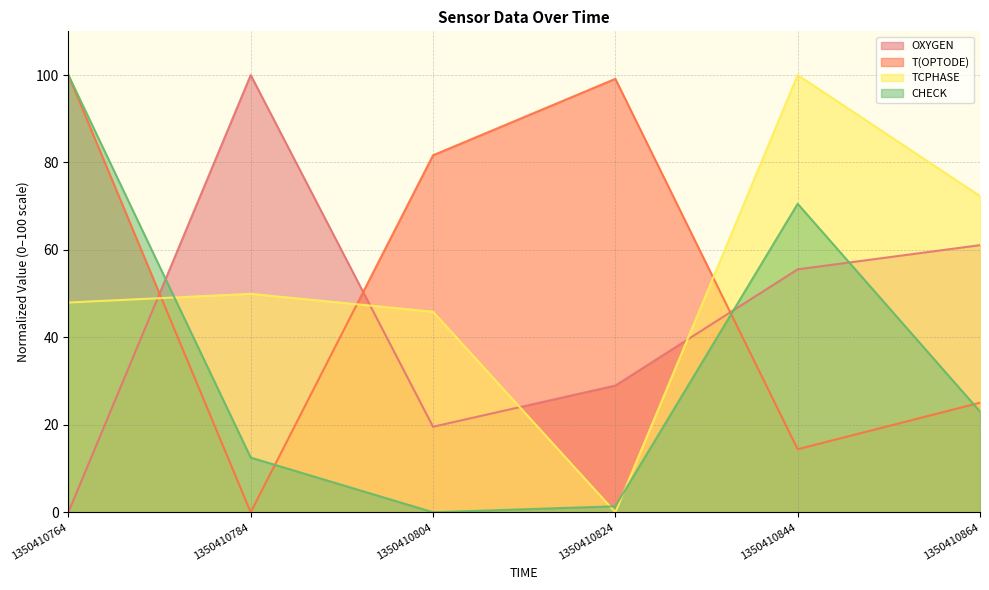

What is the difference between the highest and lowest values at 1350410864?

49.3